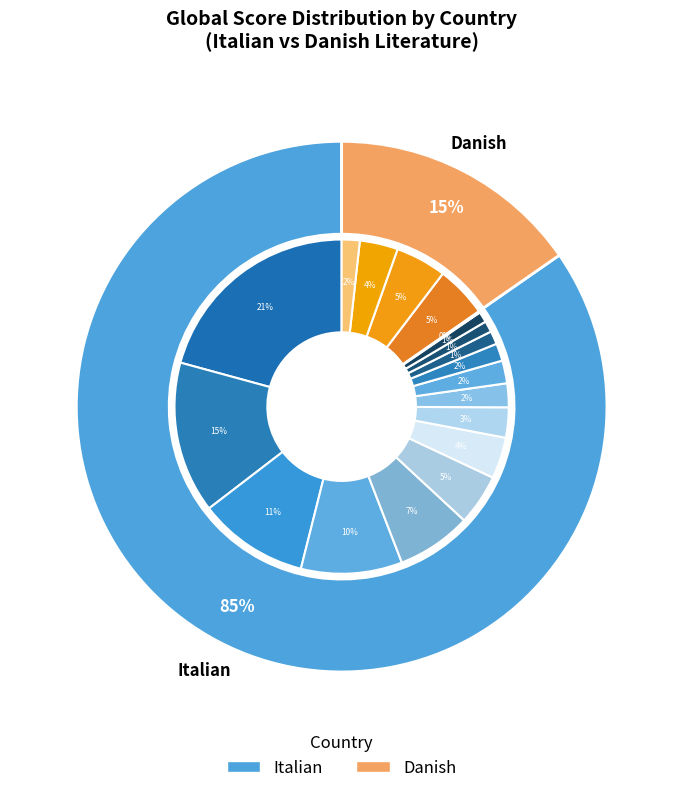

To the nearest percent, what is the difference between the largest and smallest slice percentages?

21%